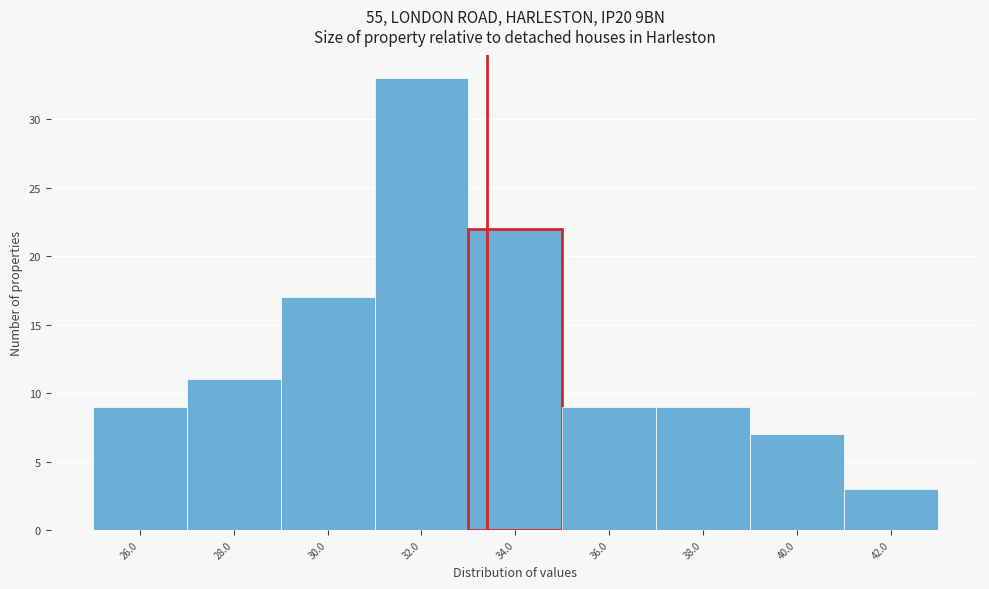

Reading right to left, transcribe all the data shown in this chart.

3	7	9	9	22	33	17	11	9